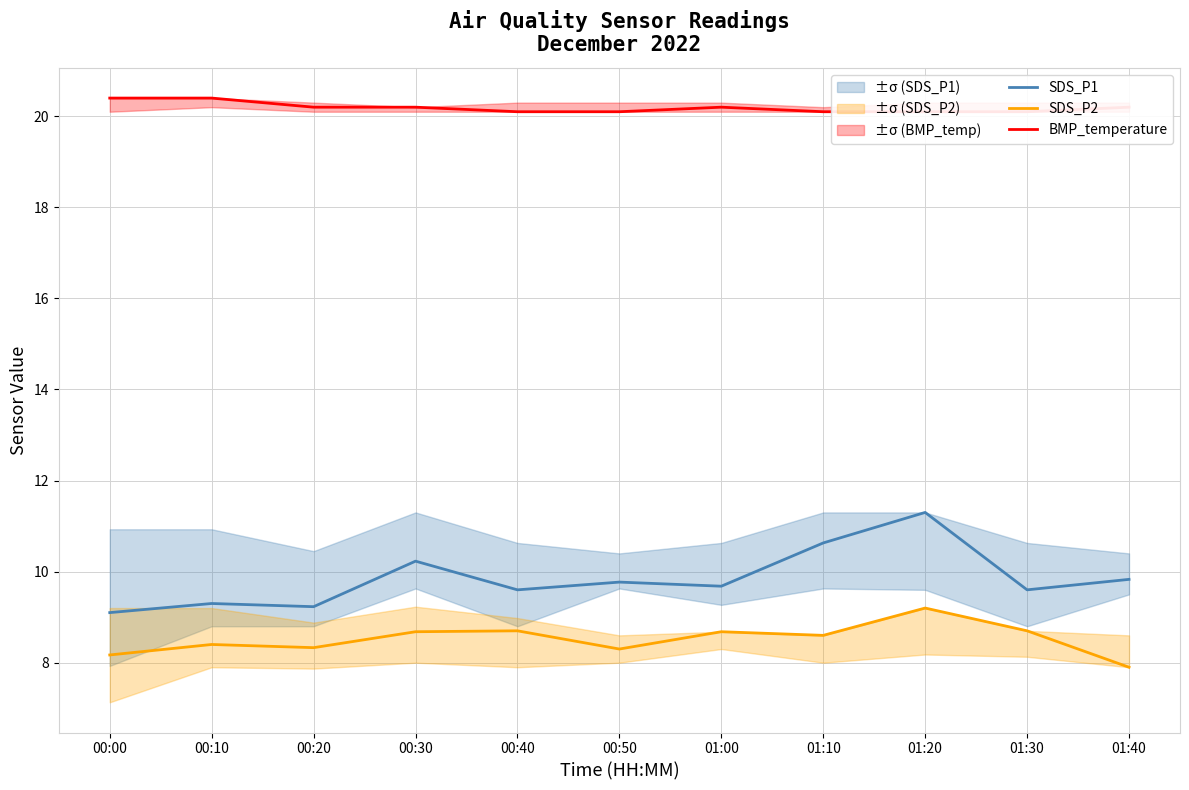

At which category is the sum across all series the highest?

01:20